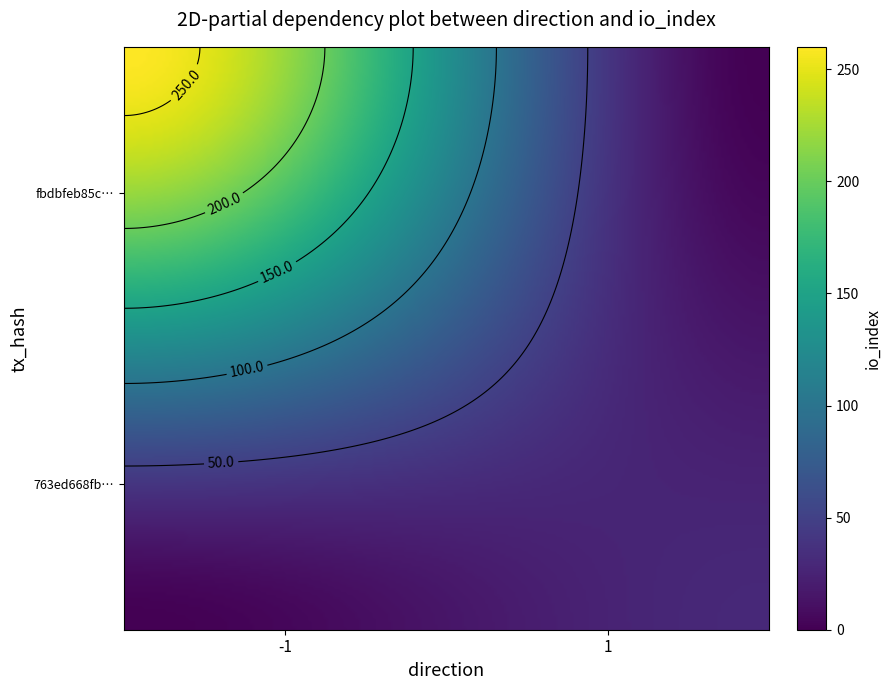

How many distinct data groups are displayed?

2